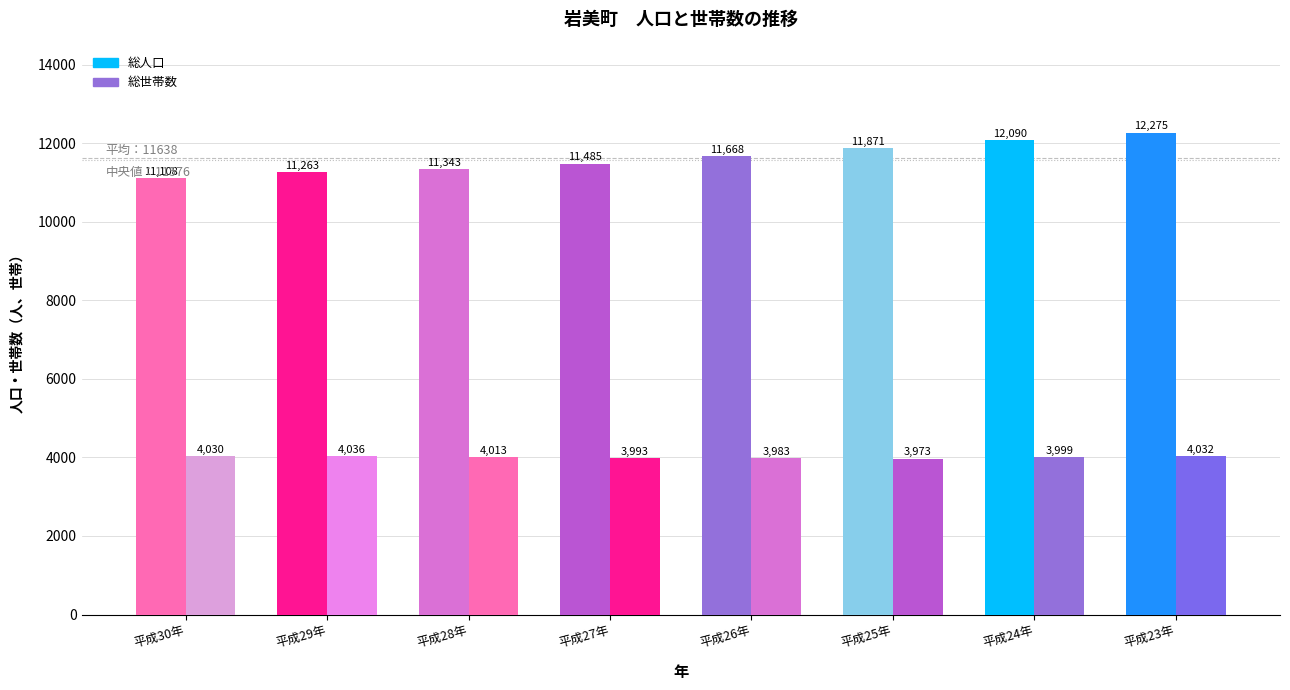

How many series are shown in this chart?

2